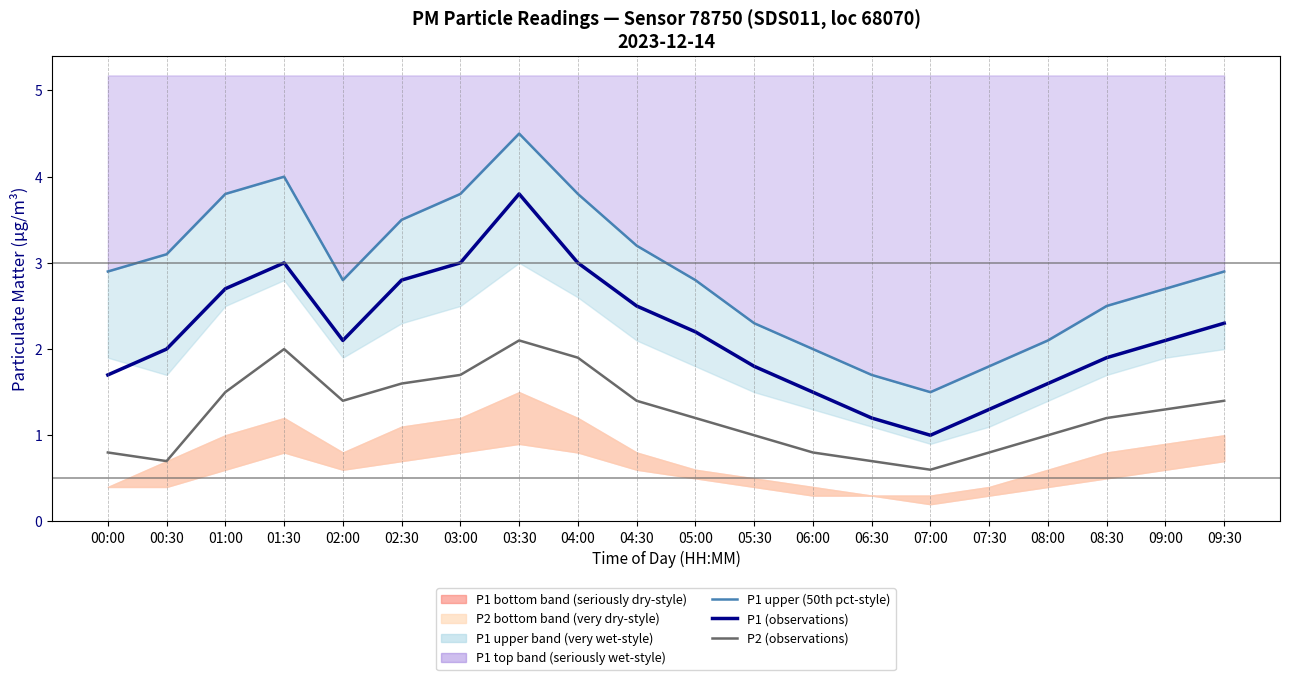

True or false: P1 upper (50th pct-style) and P2 (observations) intersect in this chart.

False